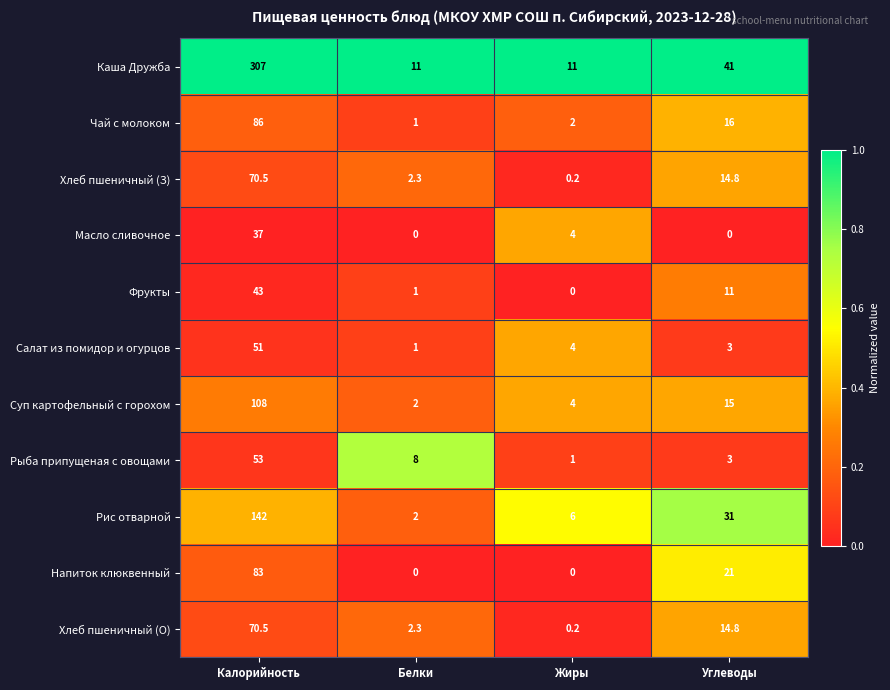

Rank the categories by Фрукты value from highest to lowest.

Калорийность, Углеводы, Белки, Жиры